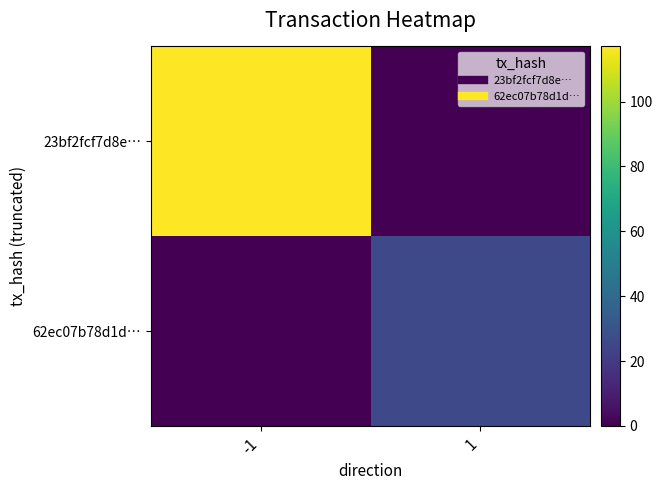

Reading right to left, transcribe all the data shown in this chart.

23bf2fcf7d8e…: 1=0	-1=117
62ec07b78d1d…: 1=26	-1=0